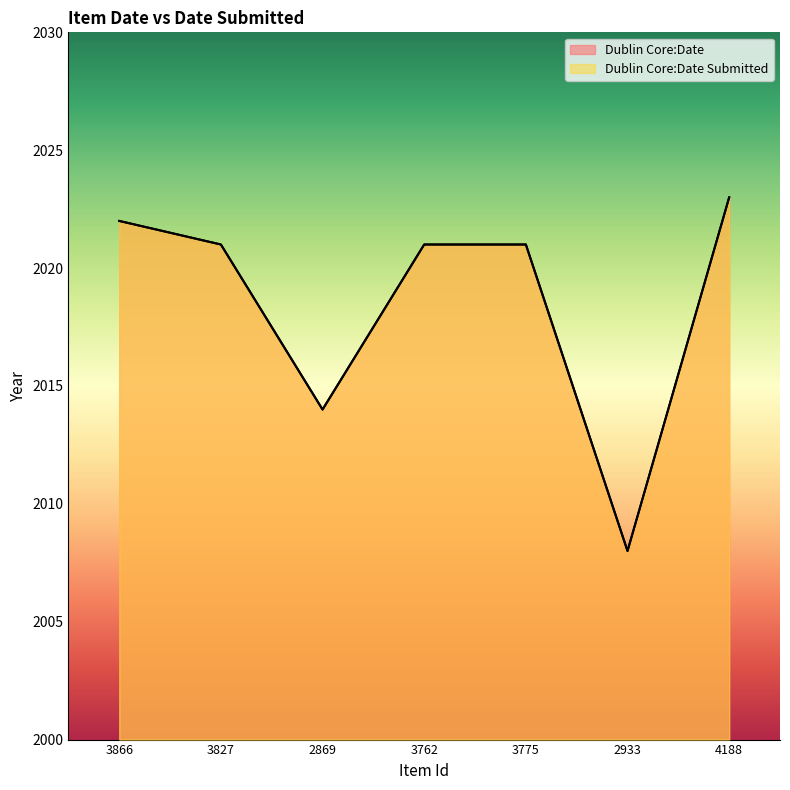

The value of Dublin Core:Date Submitted at 4188 is 2023. True or false?

True